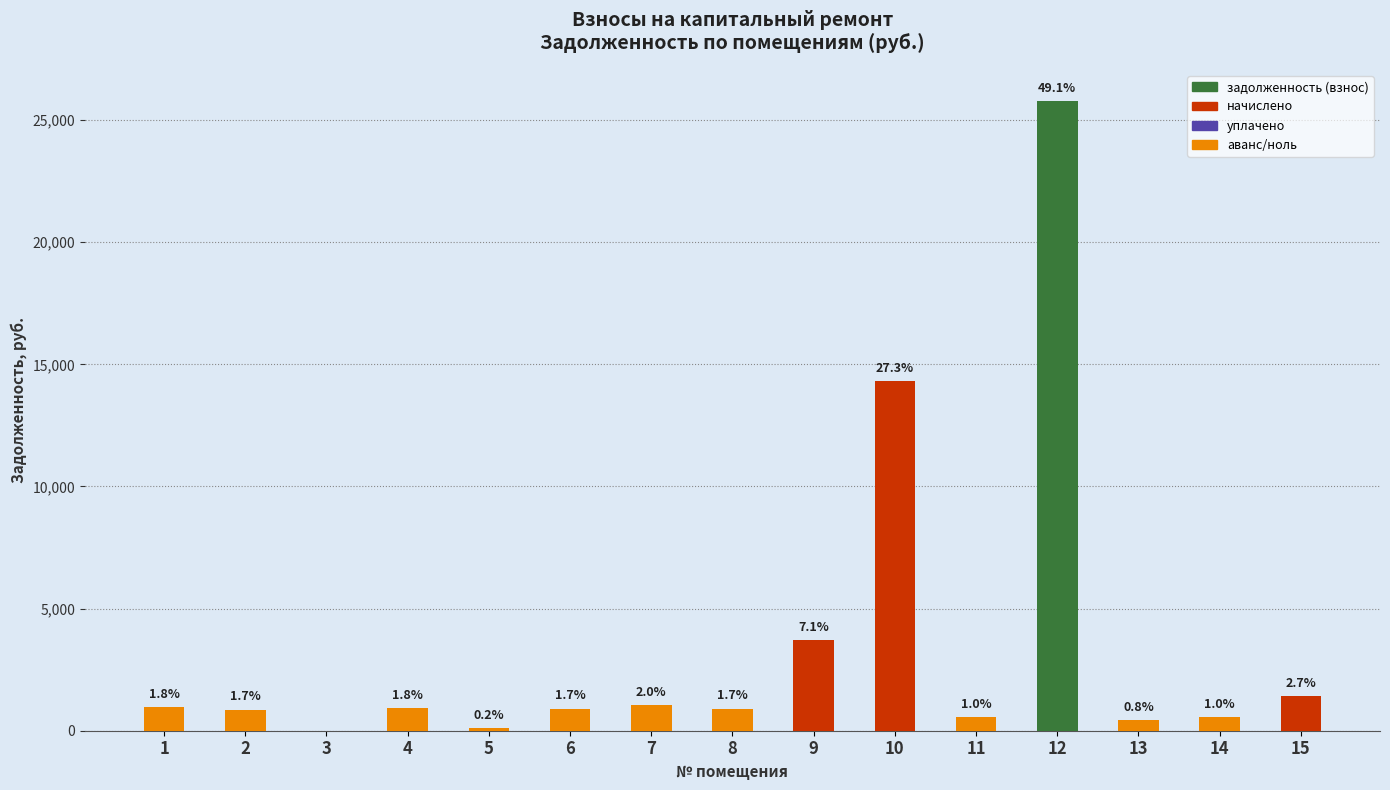

Are the bars horizontal?

No